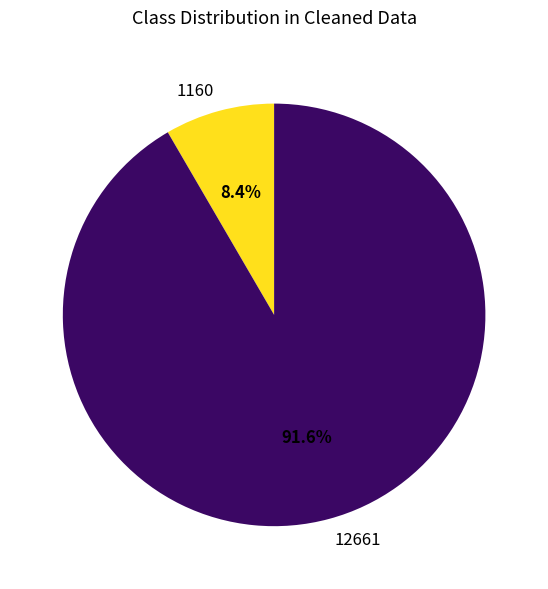

How many segments does this pie chart have?

2